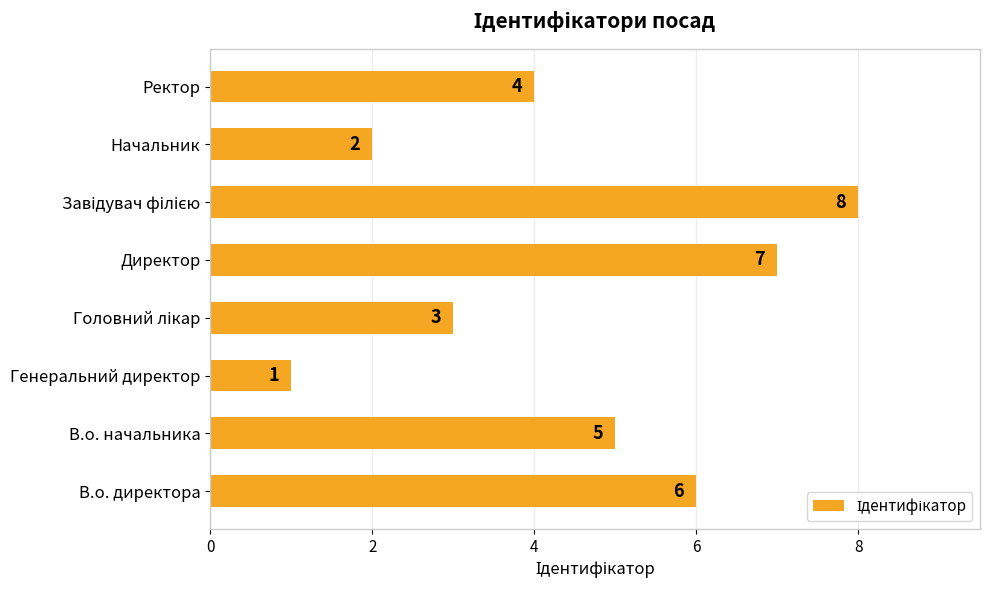

The chart shows a value of 2 at Генеральний директор. True or false?

False